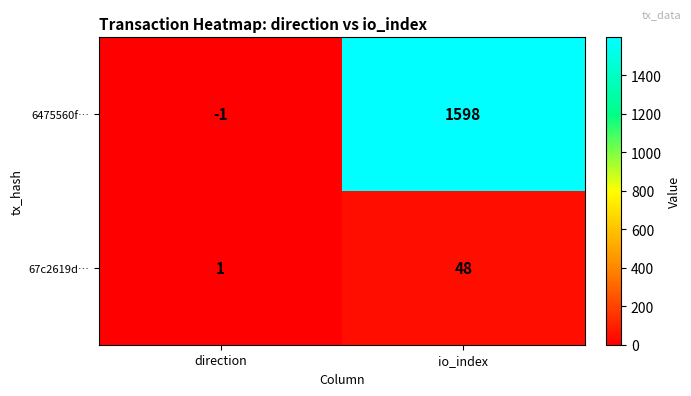

Reading left to right, transcribe all the data shown in this chart.

6475560f…: -1	1598
67c2619d…: 1	48